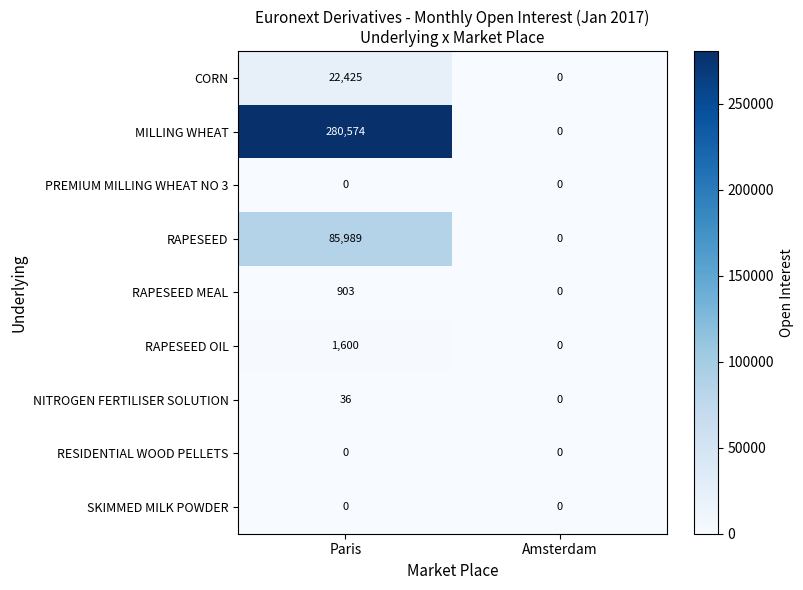

What is the spread (max minus min) of values at Paris?

280574